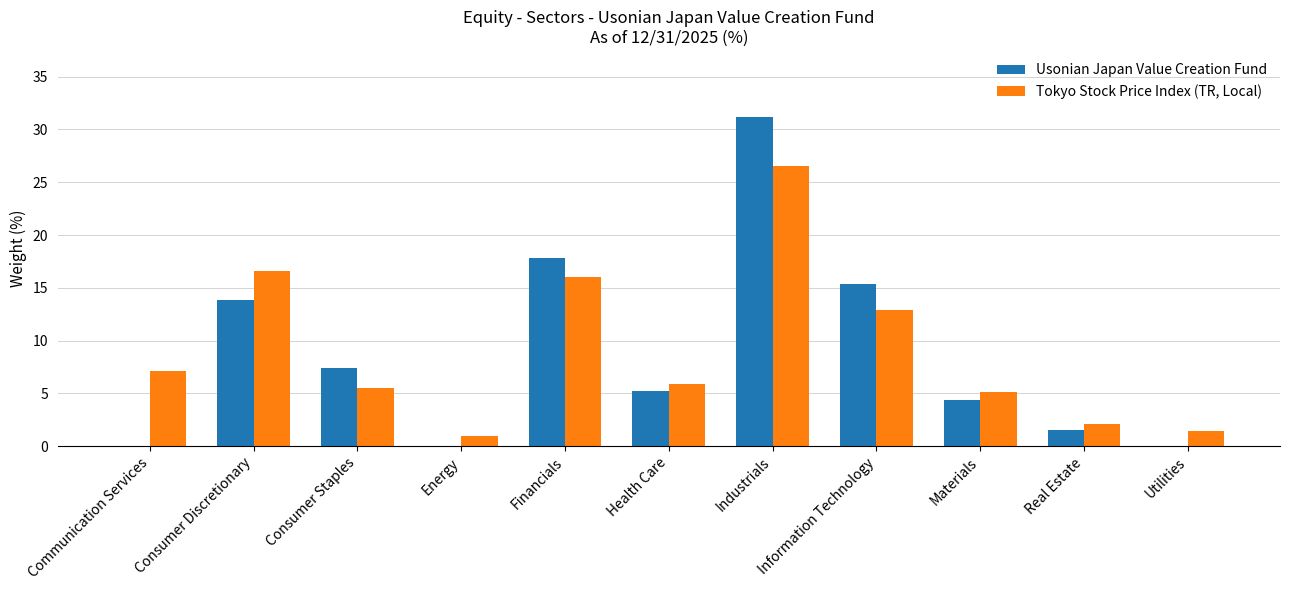

Which category has the highest value across all series?

Industrials